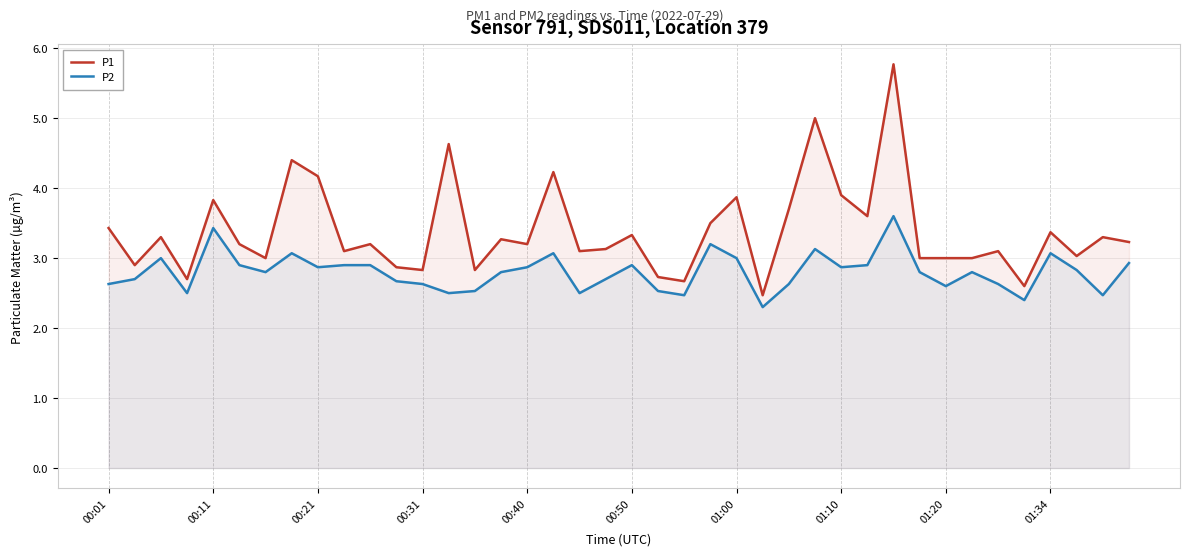

In P1, how many points are higher than both neighbors (excluding endpoints)?

14